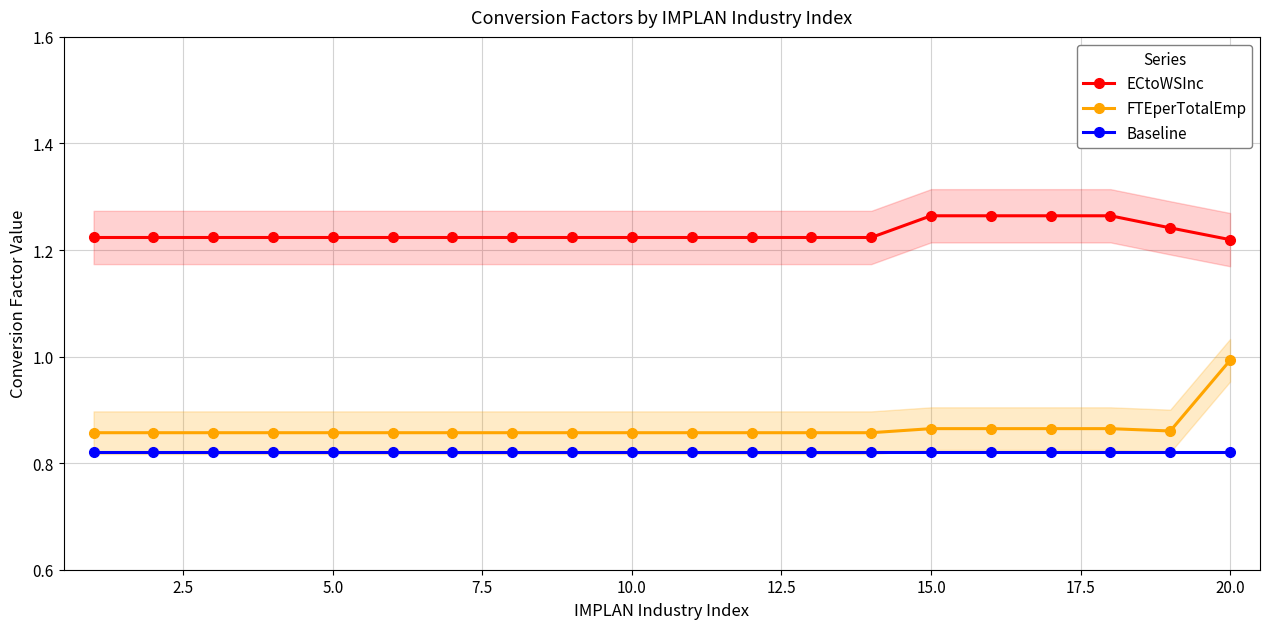

List the series in order of their peak value, lowest first.

Baseline, FTEperTotalEmp, ECtoWSInc